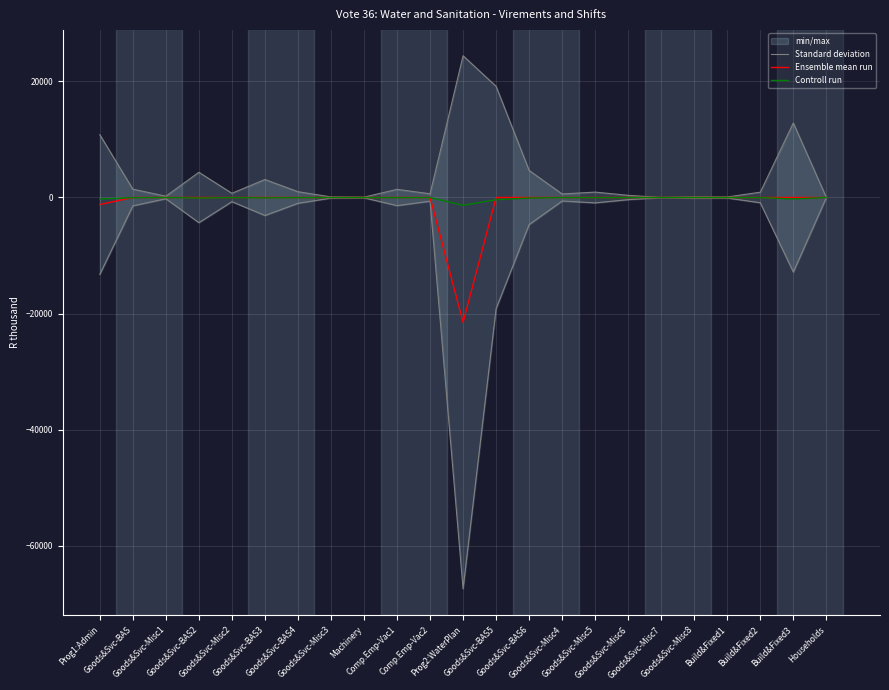

What is the difference between the maximum and minimum values in the Controll run series?

1347.3